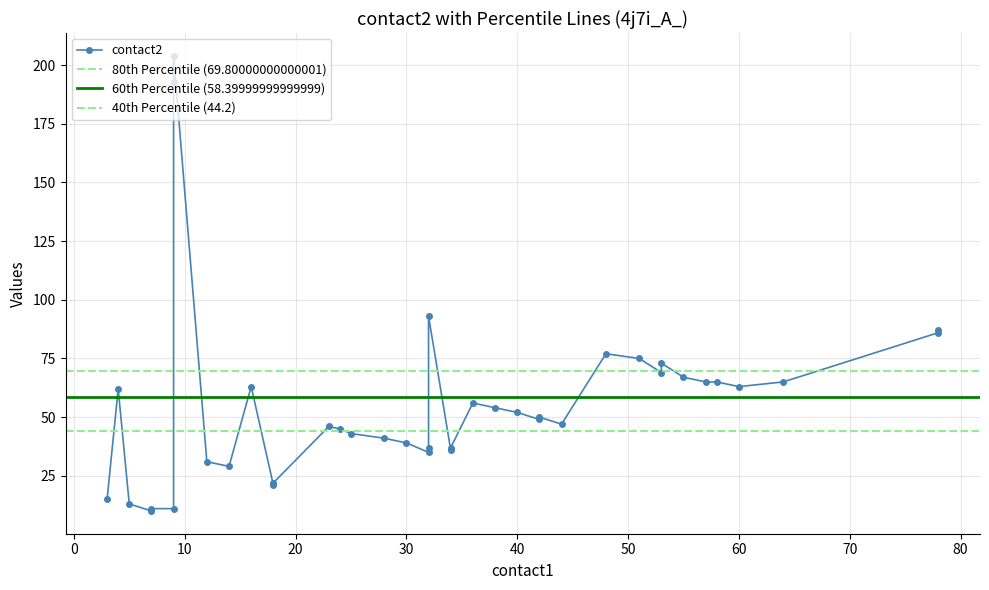

At how many categories does at least one series exceed 20?

35